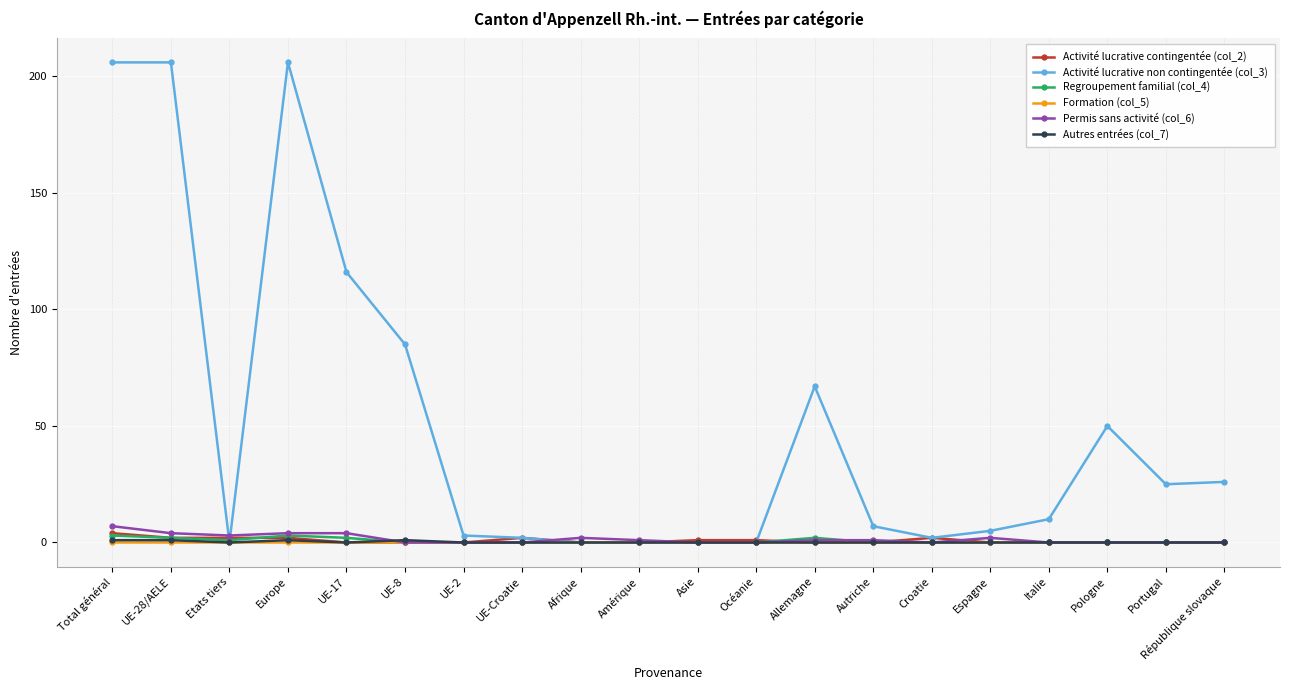

Which series has the largest range (max minus min)?

Activité lucrative non contingentée (col_3)